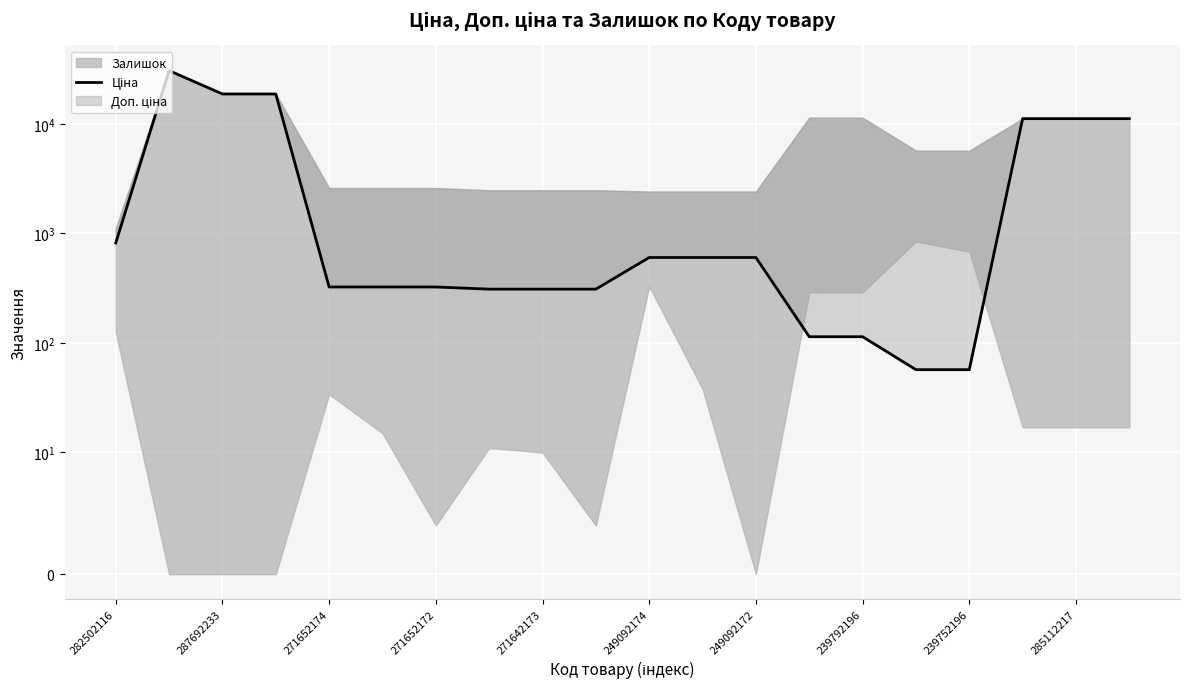

Does the chart display data point markers on the line(s)?

No